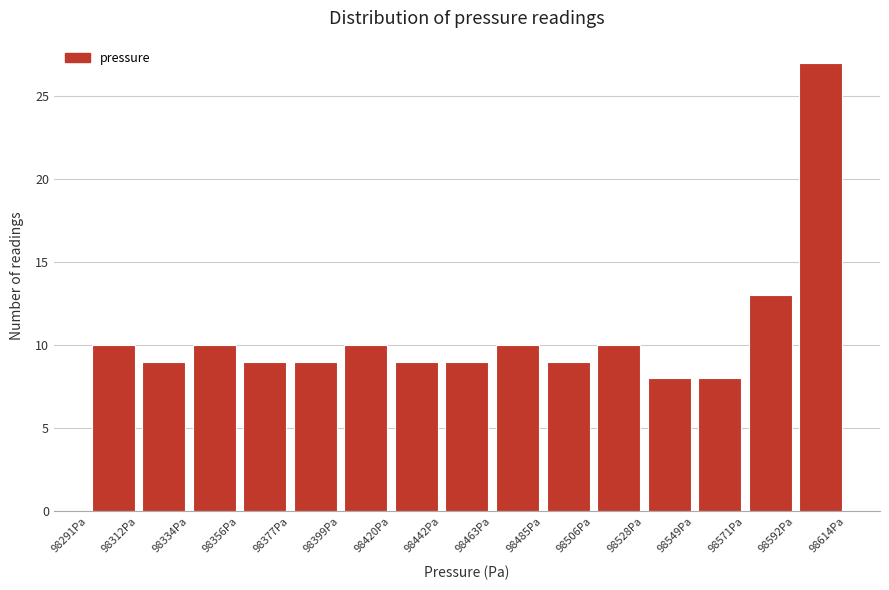

Reading left to right, list every bar in this chart as the range it spans on the x-axis followed by its height. Neither the bar edges nor the heights are printed on the chart, so give them approximately, as read against the axes.

98290 to 98310: 10
98310 to 98335: 9
98335 to 98355: 10
98355 to 98375: 9
98375 to 98400: 9
98400 to 98420: 10
98420 to 98440: 9
98440 to 98465: 9
98465 to 98485: 10
98485 to 98505: 9
98505 to 98530: 10
98530 to 98550: 8
98550 to 98570: 8
98570 to 98590: 13
98590 to 98615: 27